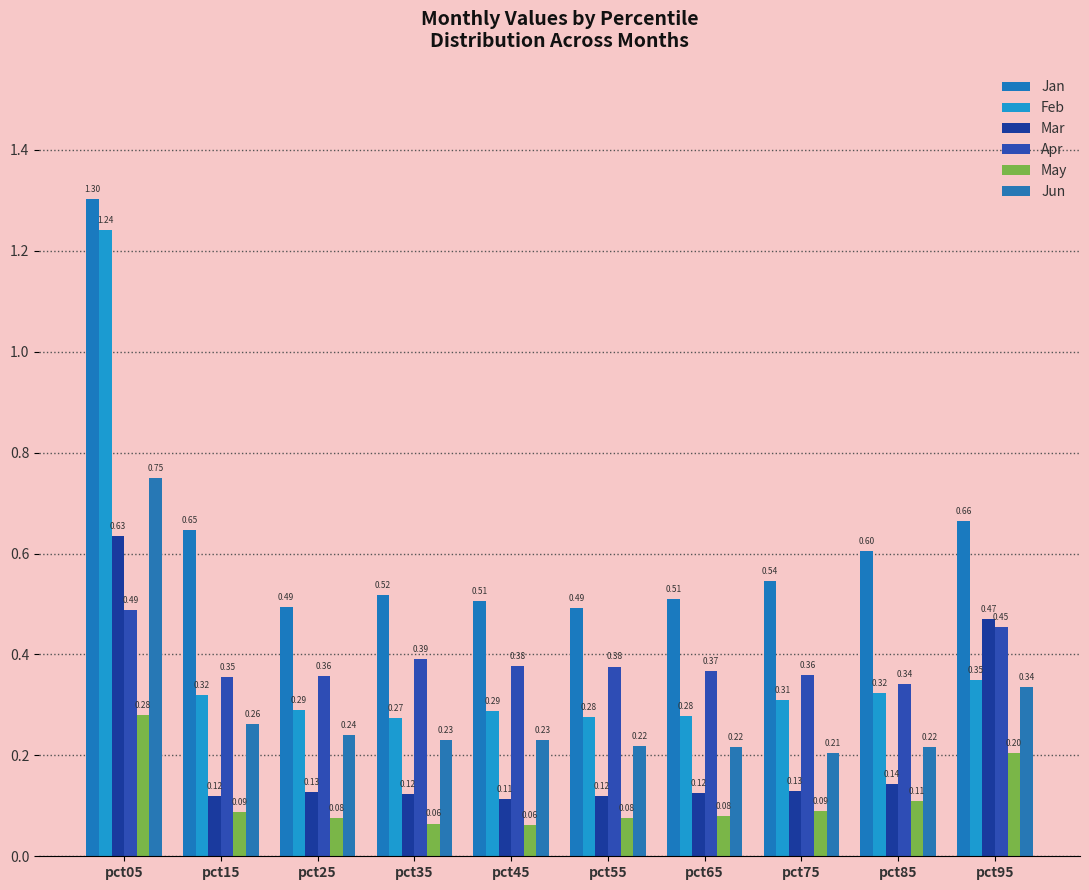

Which series changed the most between pct55 and pct65?

Jan